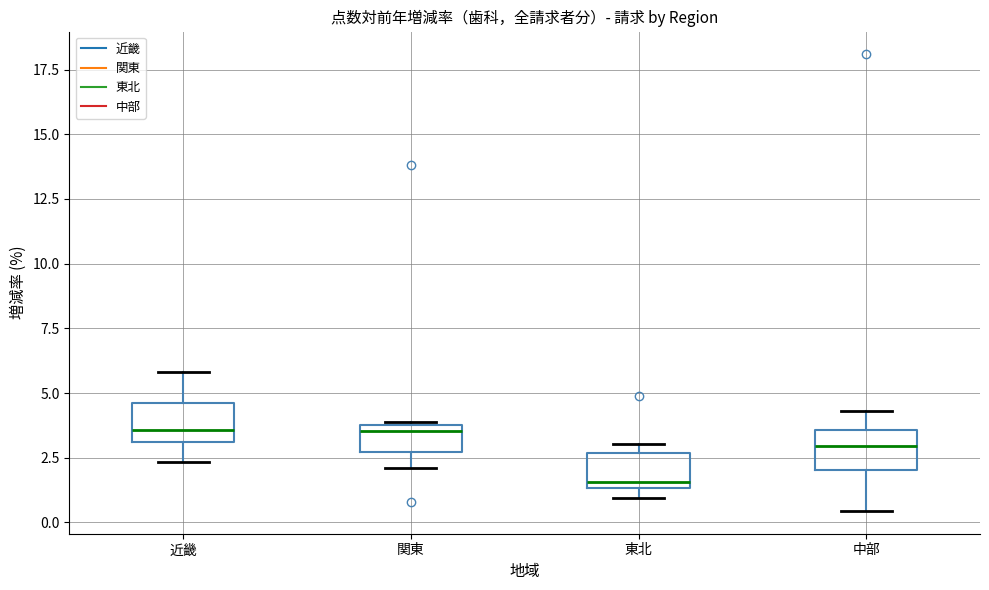

Reading left to right, transcribe this box plot: for each box, give where its median line is, the range the box spans, and where its two whiskers end, as read against the y-axis. The values are not printed on the chart, so give them approximately, as read against the axis.

近畿: median 3.5, box 3.0 to 4.5, whiskers 2.5 to 6.0
関東: median 3.5, box 2.5 to 4.0, whiskers 2.0 to 4.0
東北: median 1.5 (just above the box's lower edge), box 1.5 to 2.5, whiskers 1.0 to 3.0
中部: median 3.0, box 2.0 to 3.5, whiskers 0.5 to 4.5